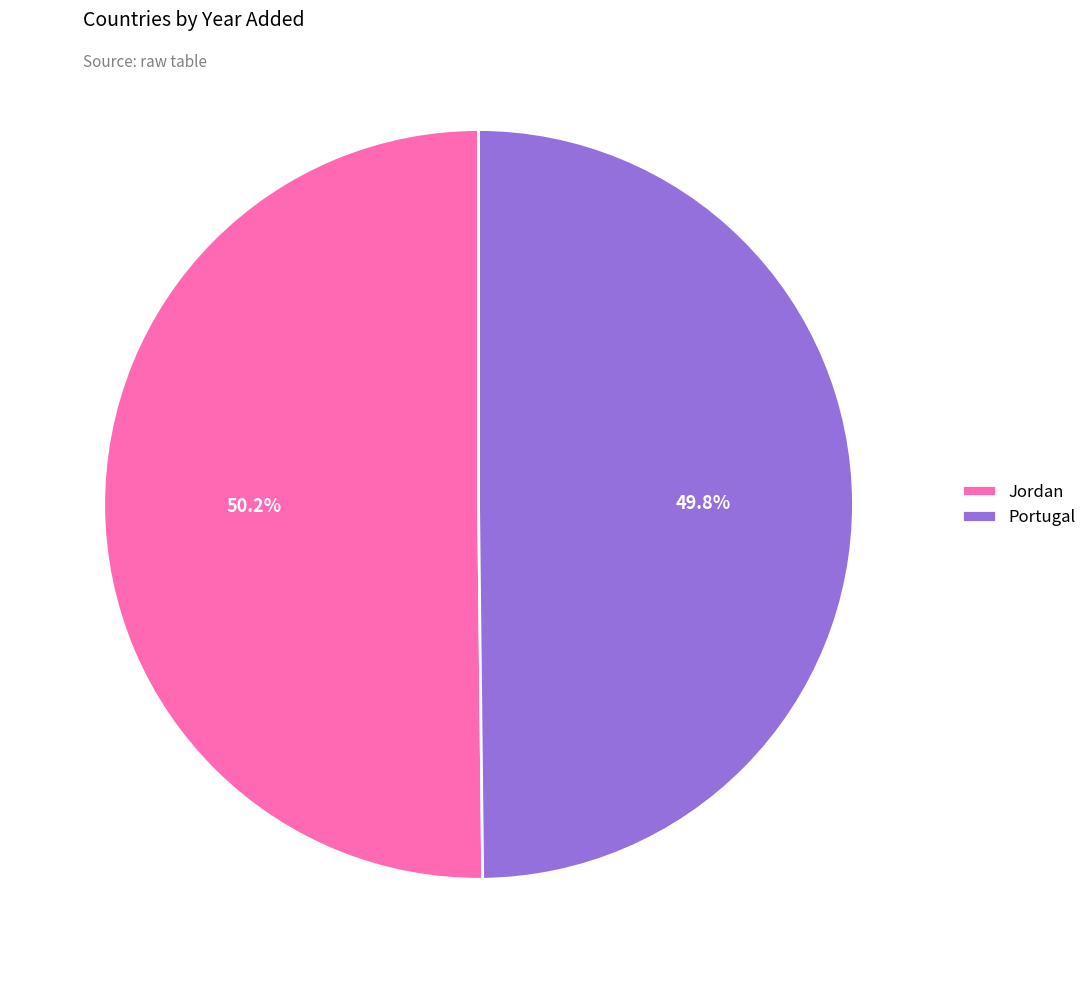

Do Jordan and Portugal together represent more than half of the pie?

Yes